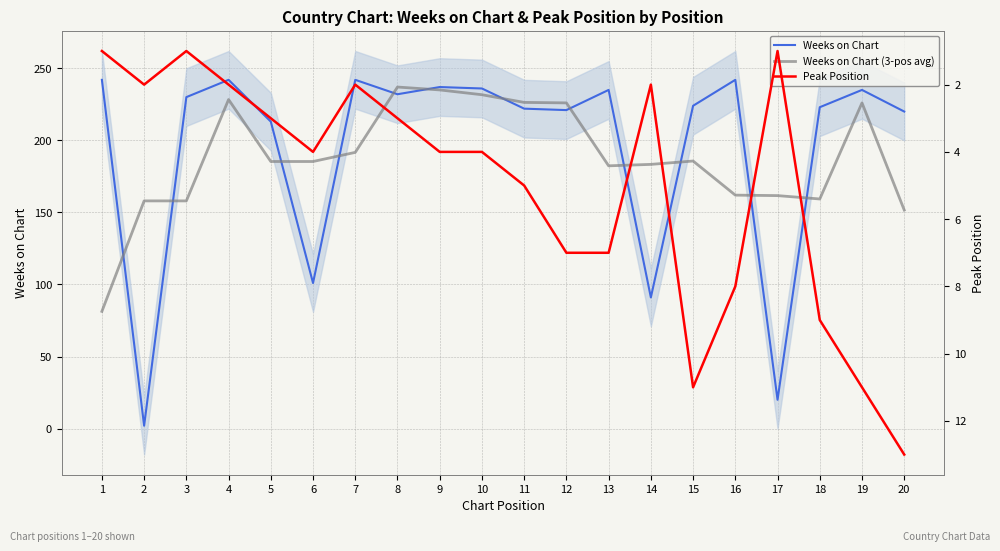

True or false: Peak Position has more than 2 interior local peaks.

True